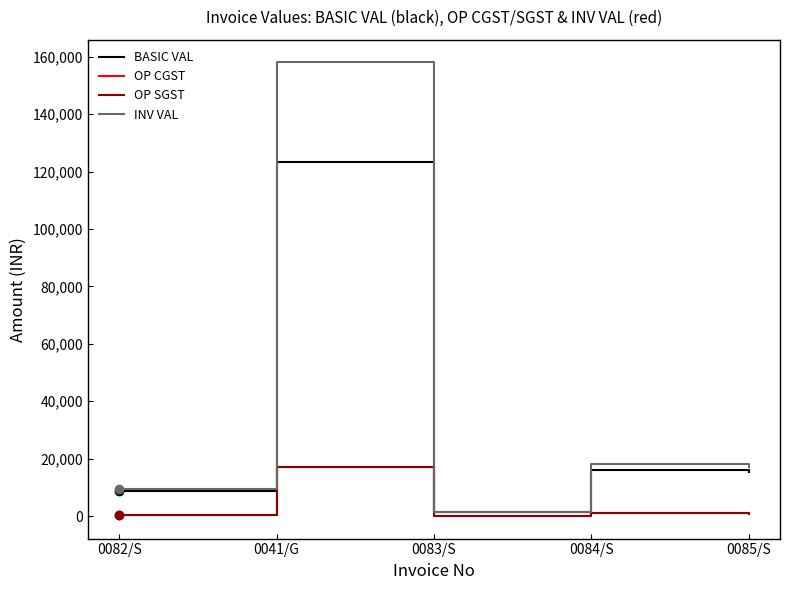

Does the chart have visible grid lines?

No